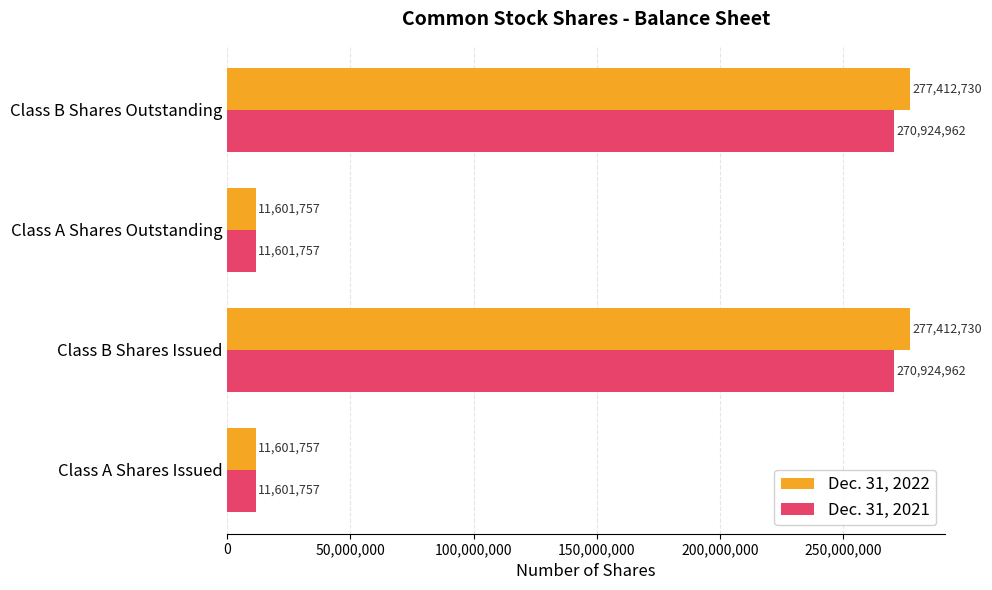

What is the difference between the maximum and minimum values in the Dec. 31, 2022 series?

265810973